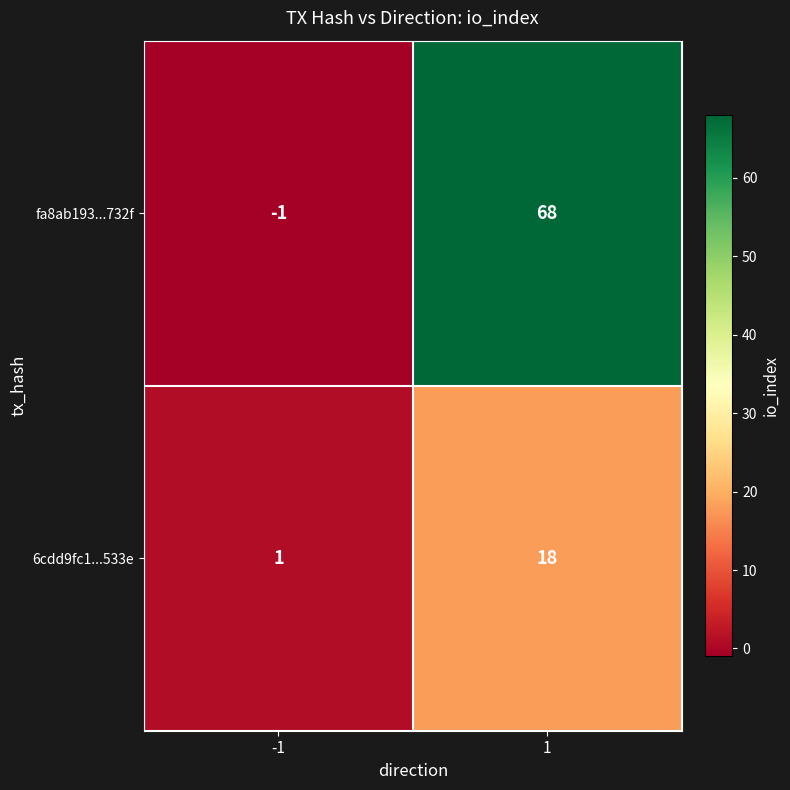

How many series are shown in this chart?

2